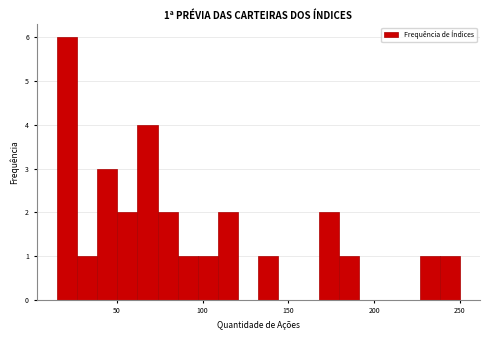

Read against the x-axis, roughly where is the centre of the tallest bar?

20